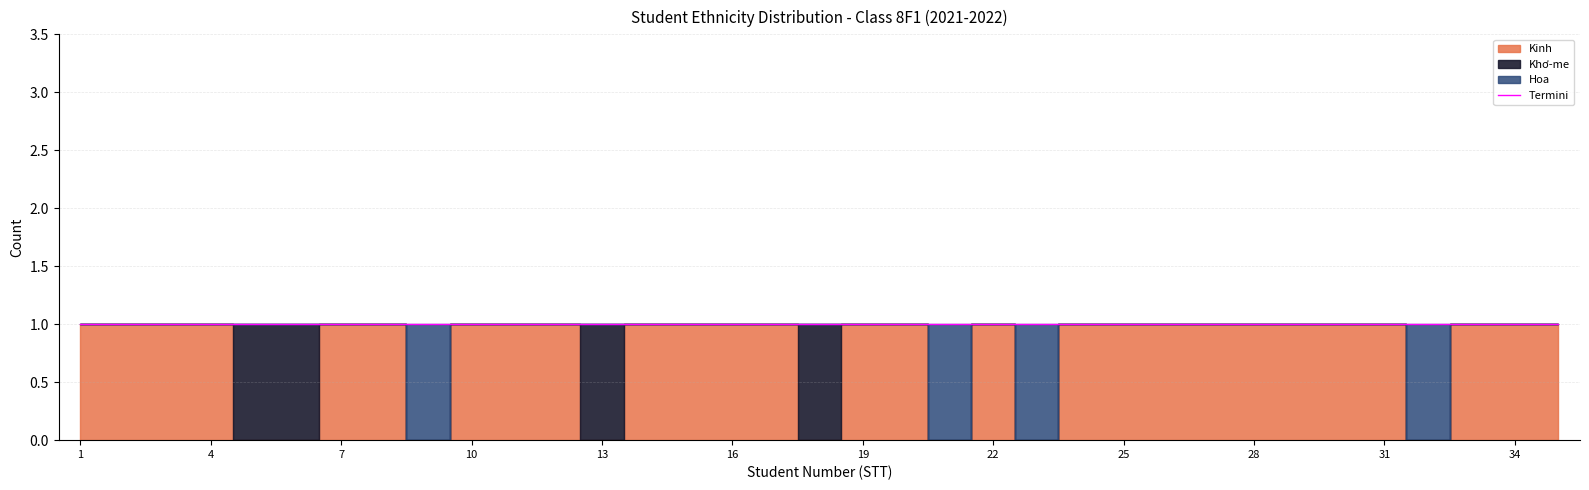

True or false: Khơ-me has a value of 0 at 33.

False